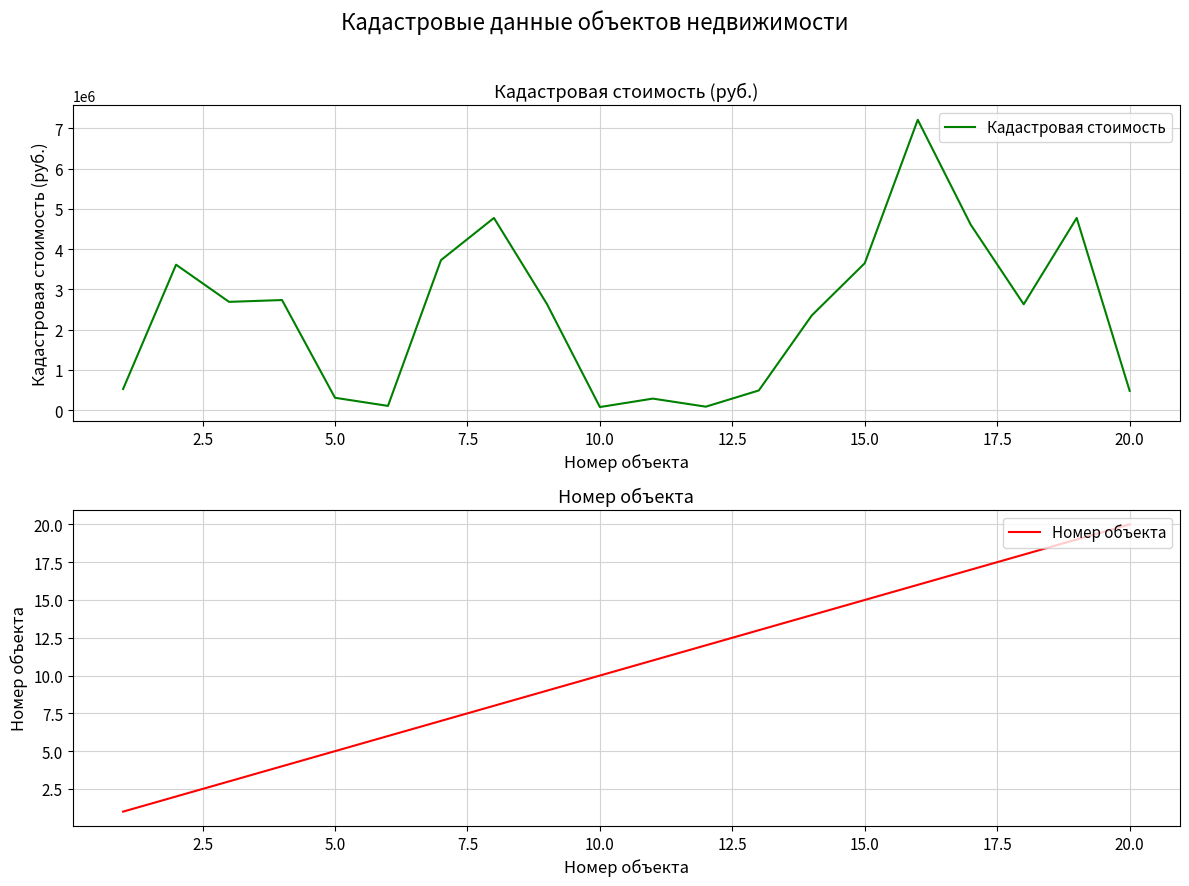

What is the highest value of the Кадастровая стоимость series?

7210652.4